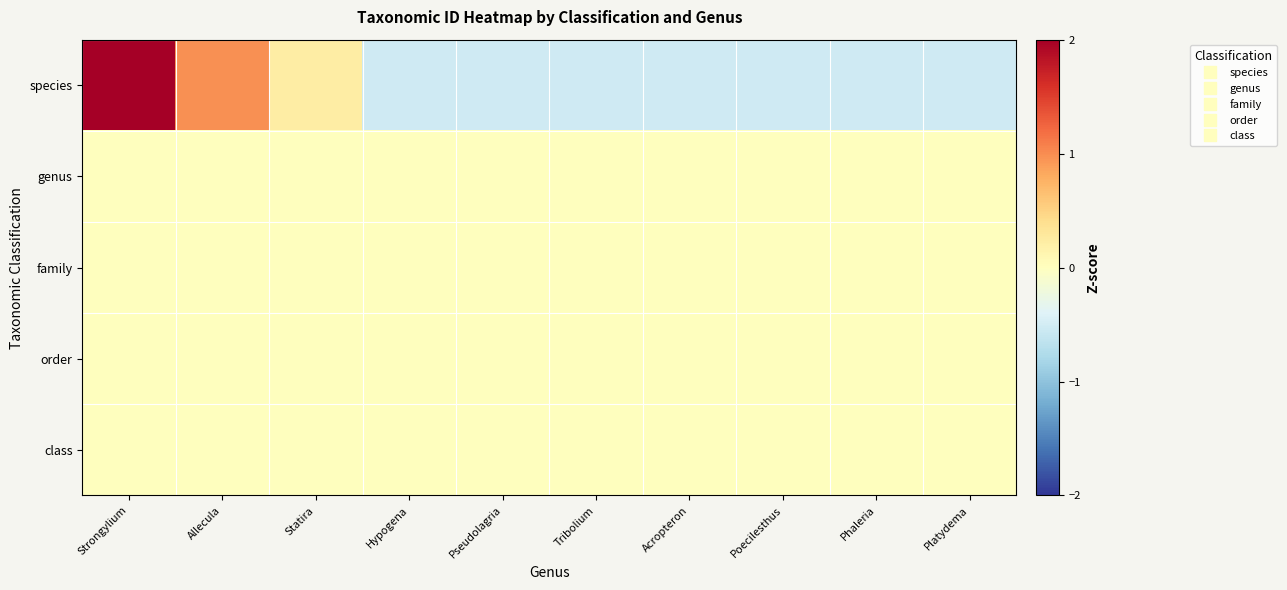

How many series are shown in this chart?

5